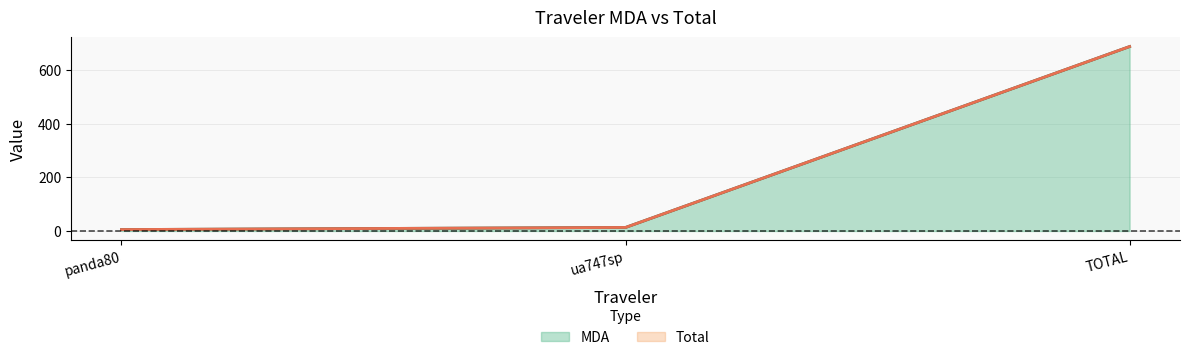

What is the label of the 2nd point from the left?

ua747sp